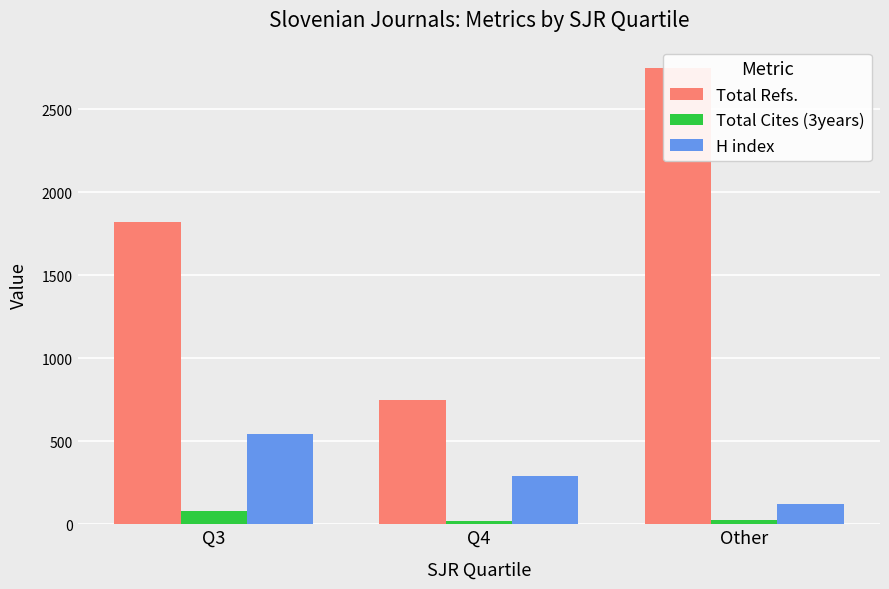

Which series has the largest total across all categories?

Total Refs.